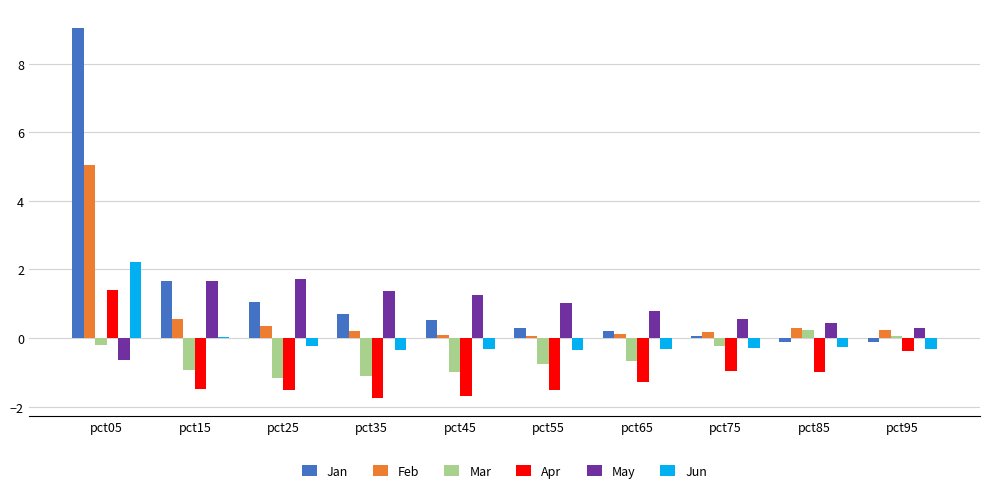

Is it true that Mar equals -1.6 at pct45?

False